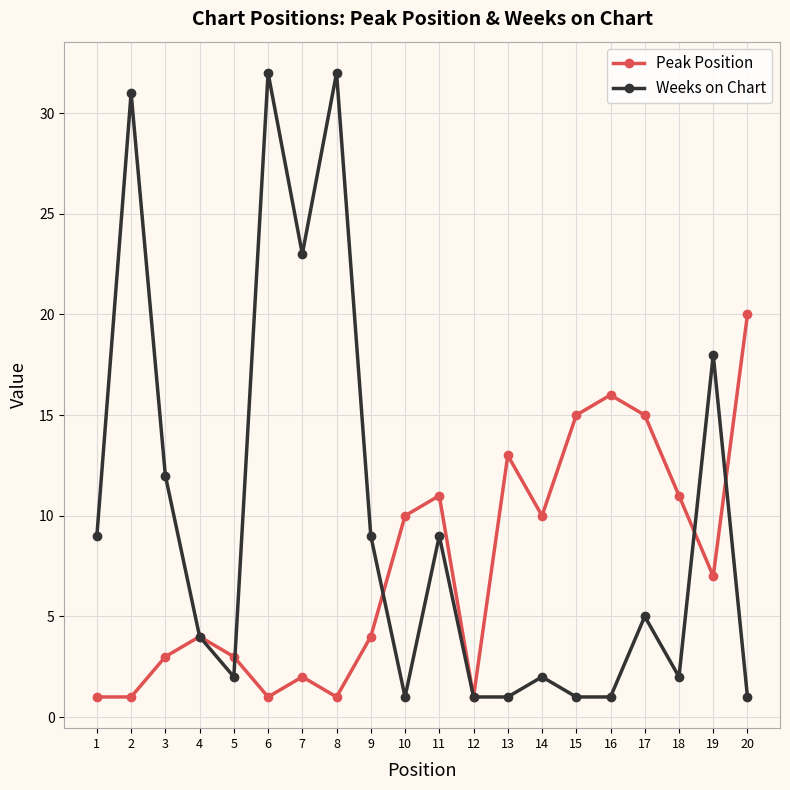

What is the highest value of the Weeks on Chart series?

32